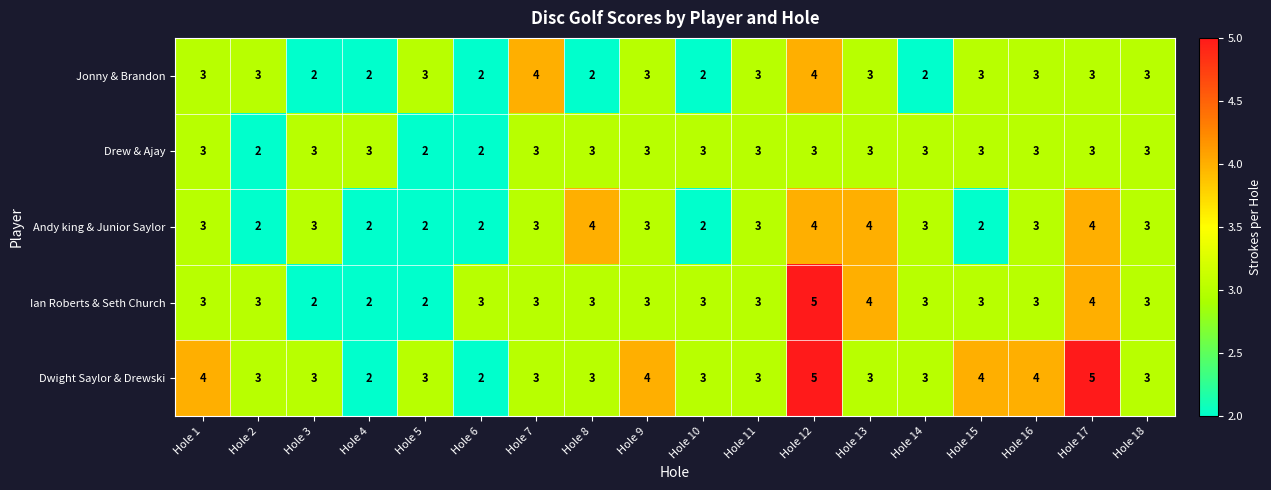

Is it true that Jonny & Brandon equals 3 at Hole 13?

True